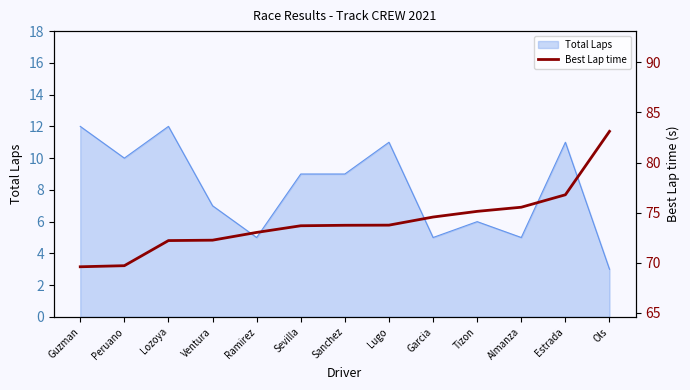

The Total Laps series shows 2 at Almanza. True or false?

False